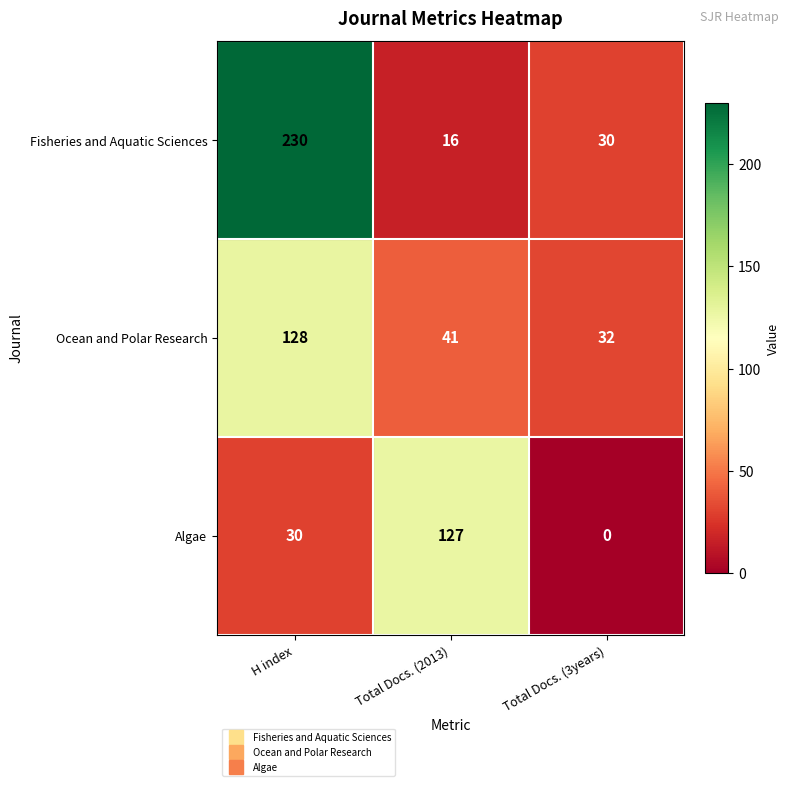

What is the greatest value displayed?

230